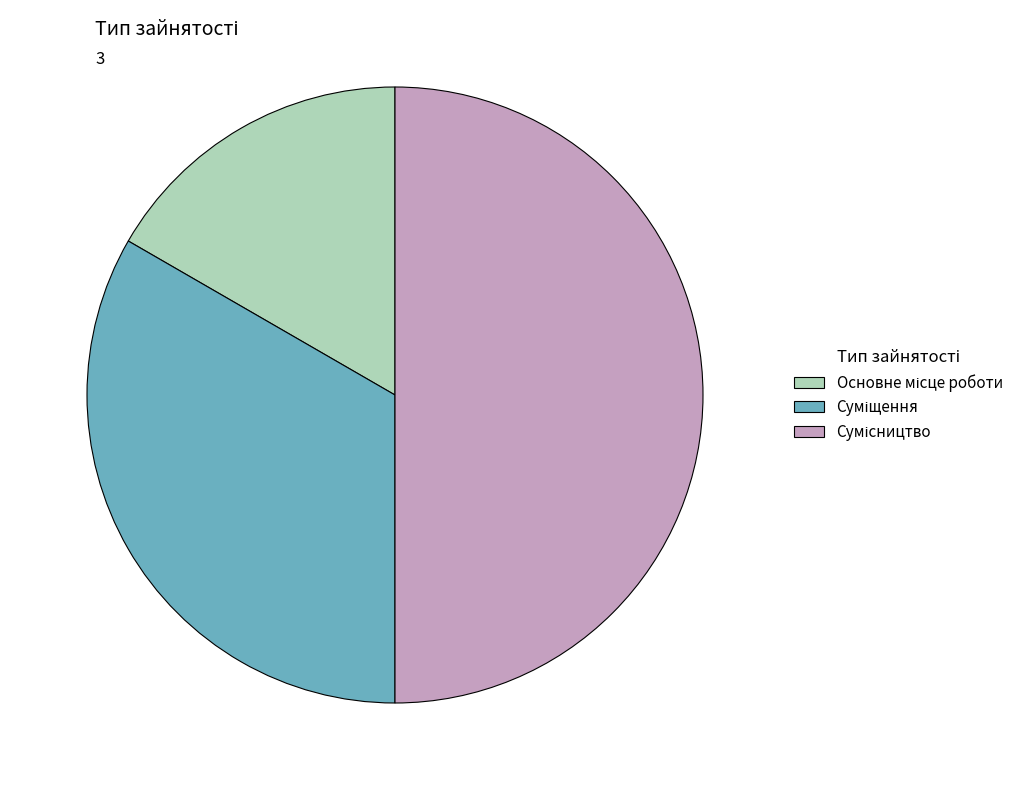

Does Сумісництво account for over 50% of the chart?

No